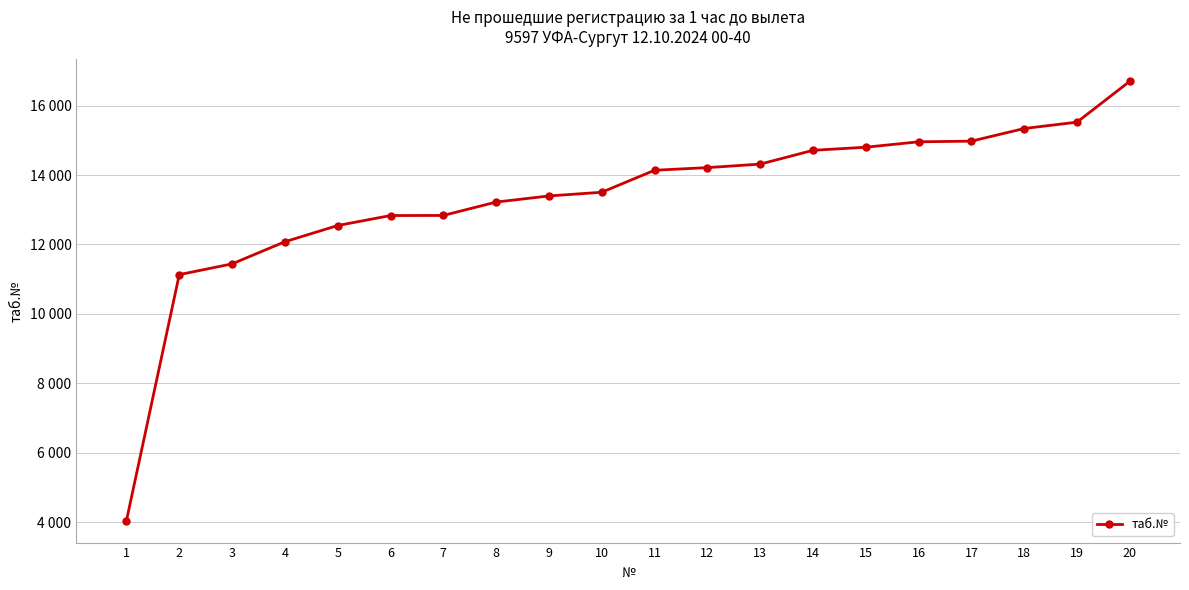

Which category has the highest value across all series?

20